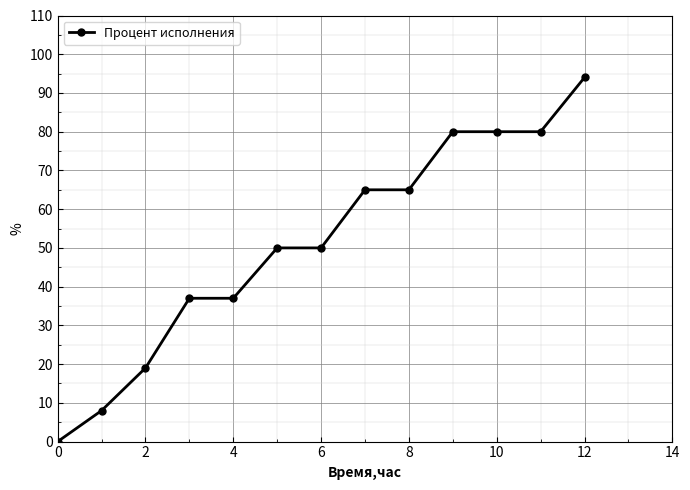

What is the value of the 5th point from the left?

37